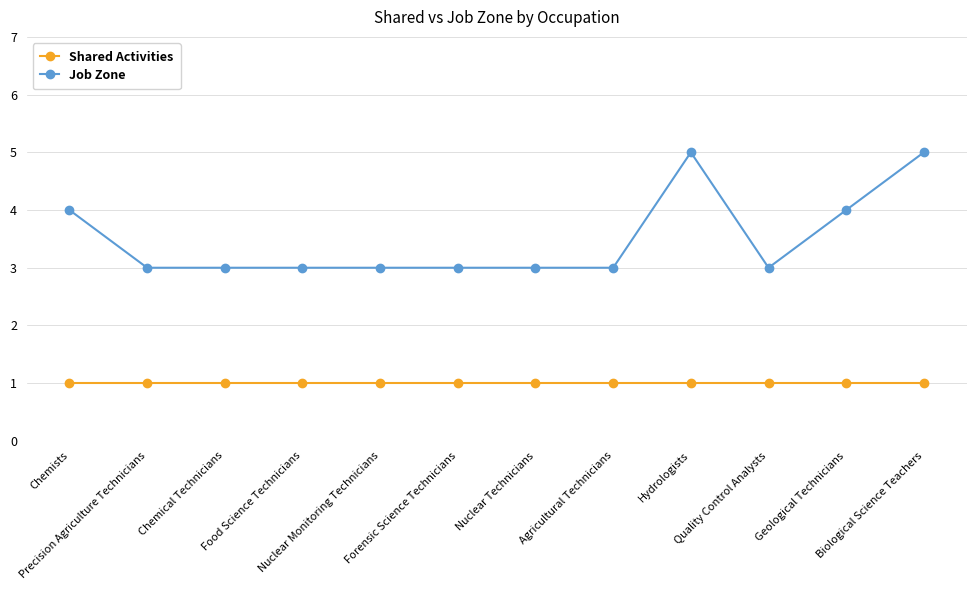

What is the maximum value shown in the chart?

5